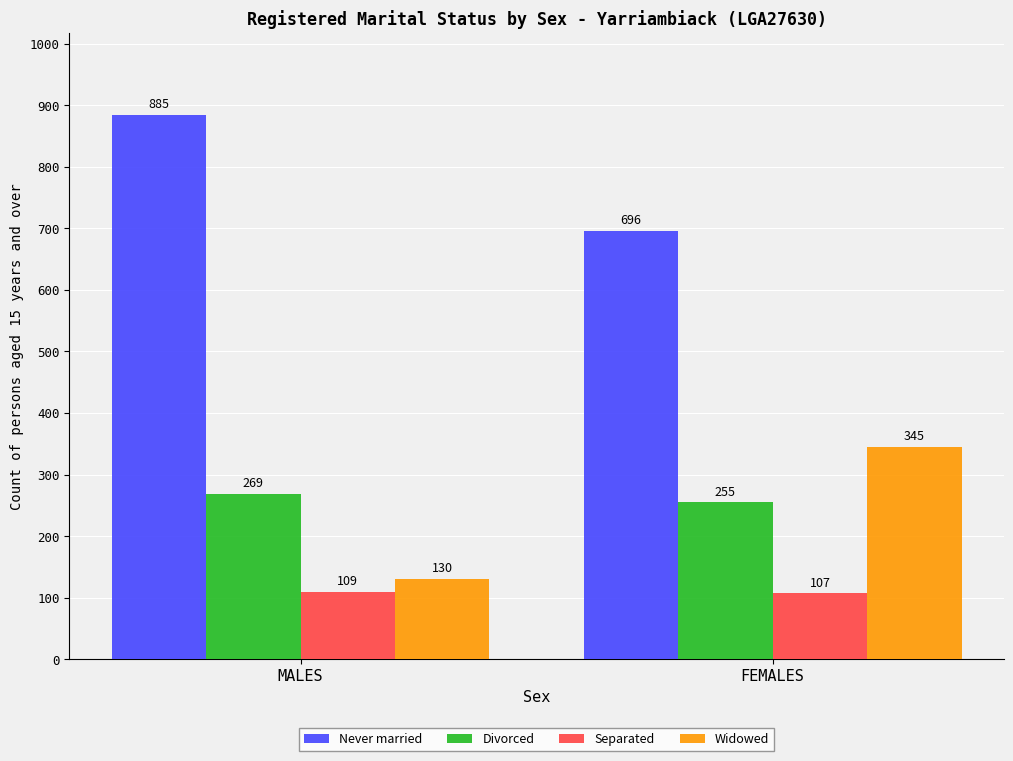

How many Never married values are between 696 and 885?

2